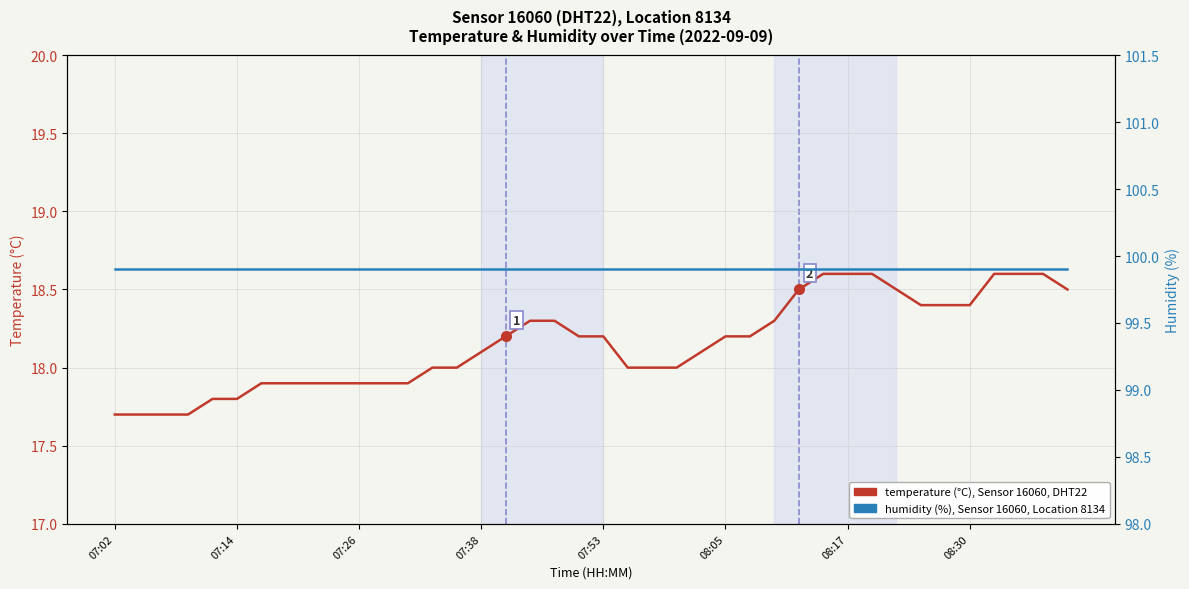

At how many categories does at least one series exceed 39?

40